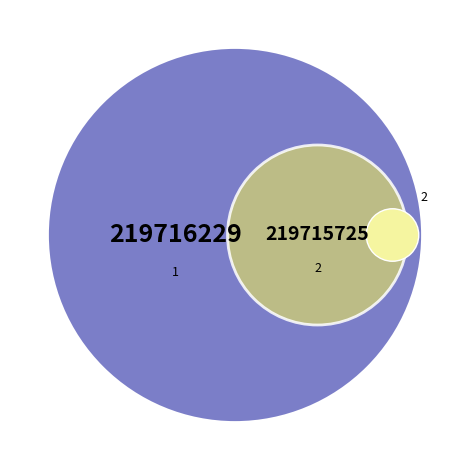

Rank the categories by value from highest to lowest.

1, 2